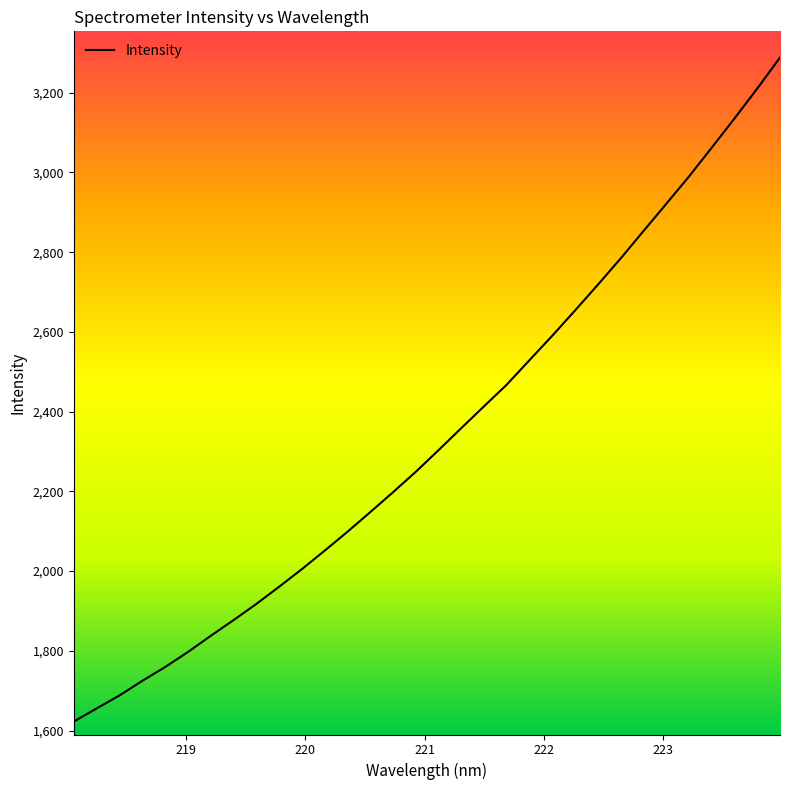

What is the minimum value shown in the chart?

1622.5